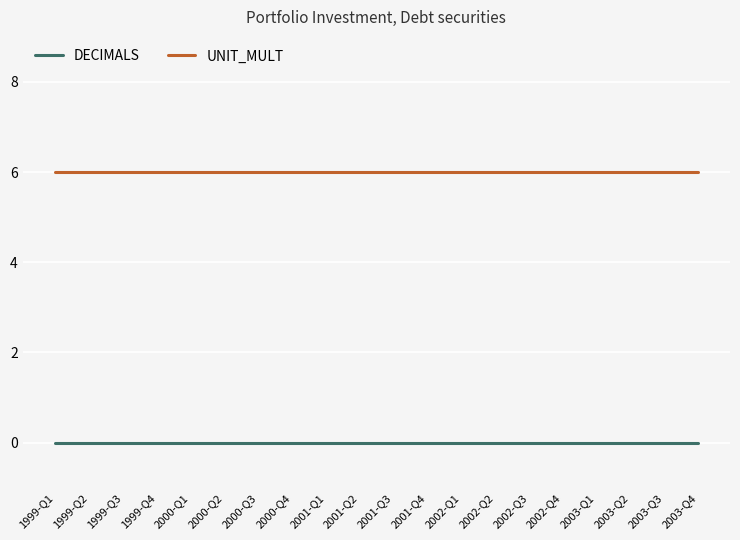

Reading left to right, what are all the values shown in this chart?

DECIMALS: 1999-Q1=0	1999-Q2=0	1999-Q3=0	1999-Q4=0	2000-Q1=0	2000-Q2=0	2000-Q3=0	2000-Q4=0	2001-Q1=0	2001-Q2=0	2001-Q3=0	2001-Q4=0	2002-Q1=0	2002-Q2=0	2002-Q3=0	2002-Q4=0	2003-Q1=0	2003-Q2=0	2003-Q3=0	2003-Q4=0
UNIT_MULT: 1999-Q1=6	1999-Q2=6	1999-Q3=6	1999-Q4=6	2000-Q1=6	2000-Q2=6	2000-Q3=6	2000-Q4=6	2001-Q1=6	2001-Q2=6	2001-Q3=6	2001-Q4=6	2002-Q1=6	2002-Q2=6	2002-Q3=6	2002-Q4=6	2003-Q1=6	2003-Q2=6	2003-Q3=6	2003-Q4=6